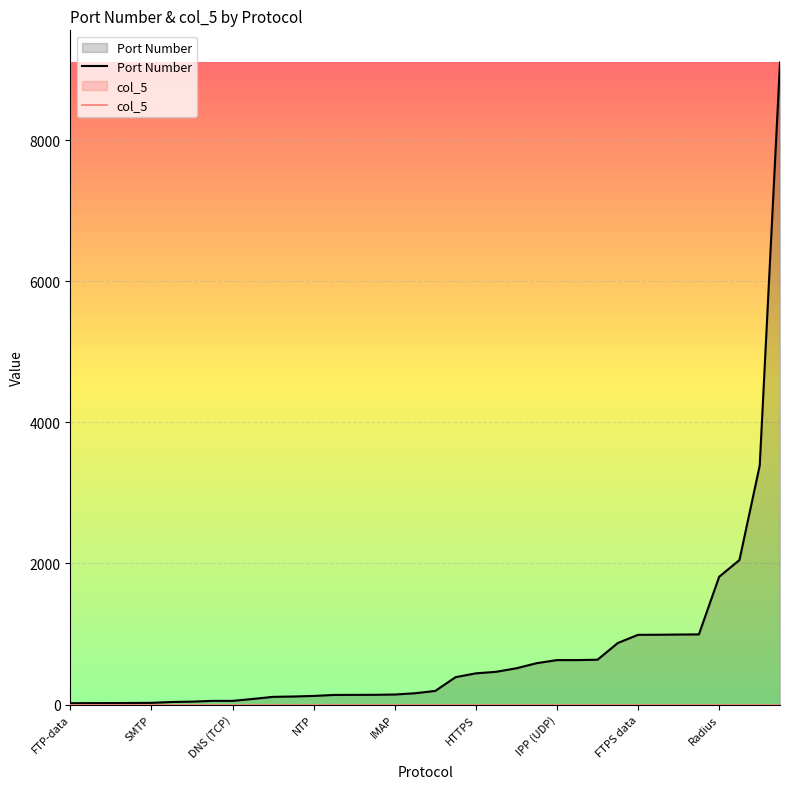

Is it true that the value at HTTPS is 669?

False